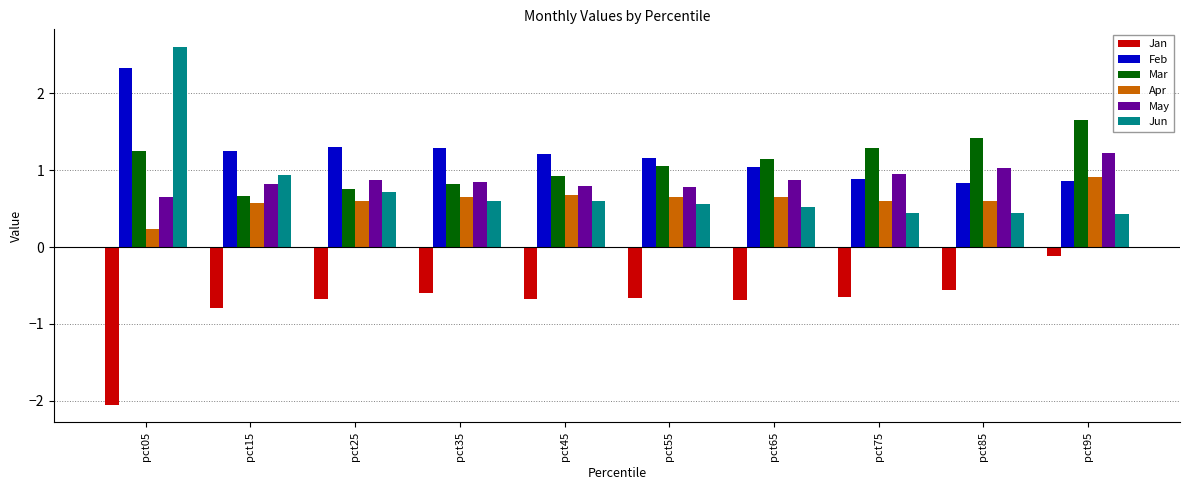

Where is Jan nearest to the value -1?

pct15